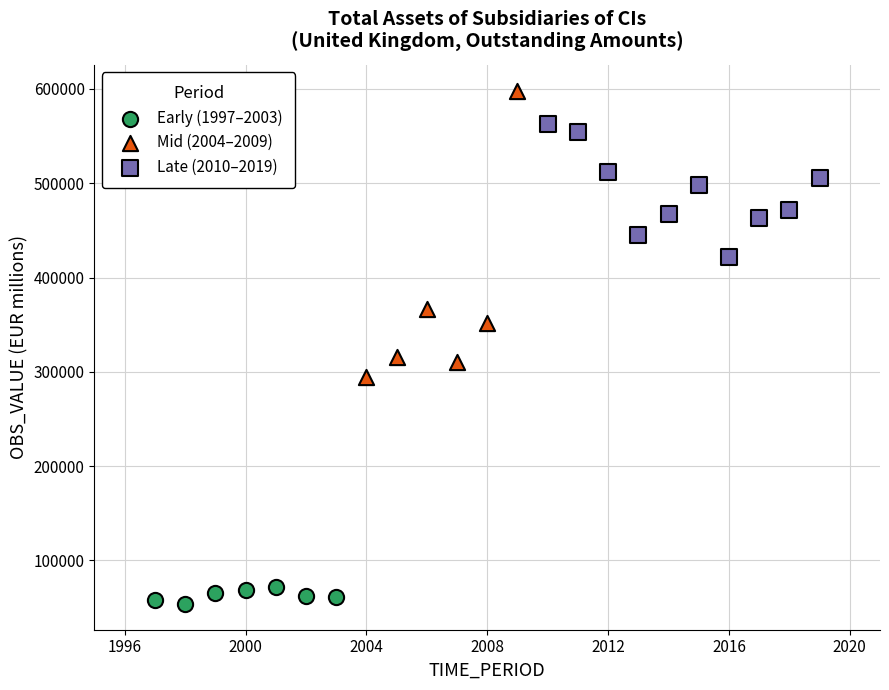

Which series reaches the maximum Y coordinate?

Mid (2004–2009)